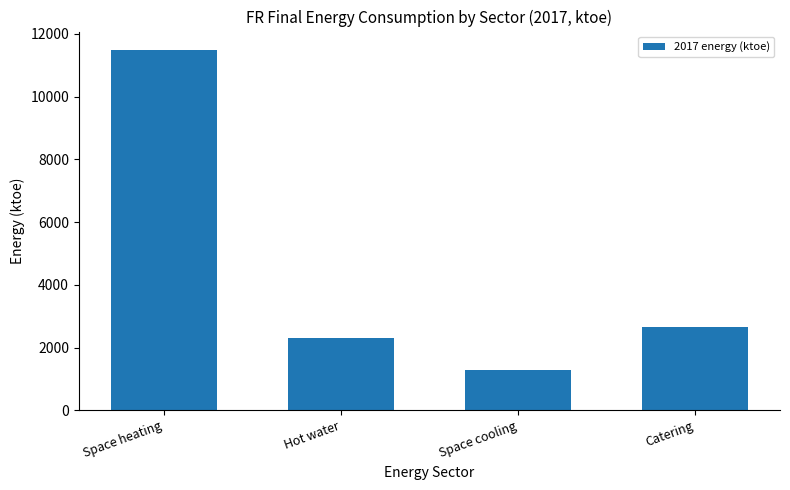

Reading left to right, what are all the values shown in this chart?

Space heating=11498.0	Hot water=2321.4	Space cooling=1271.4	Catering=2643.8